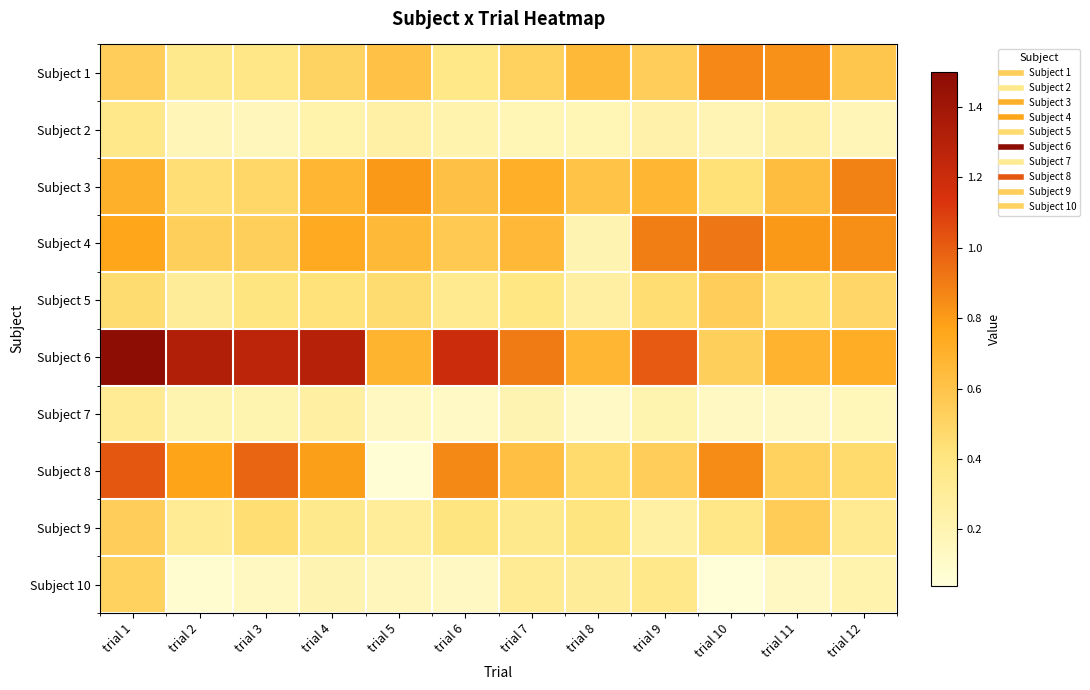

At how many categories does at least one series exceed 0?

12